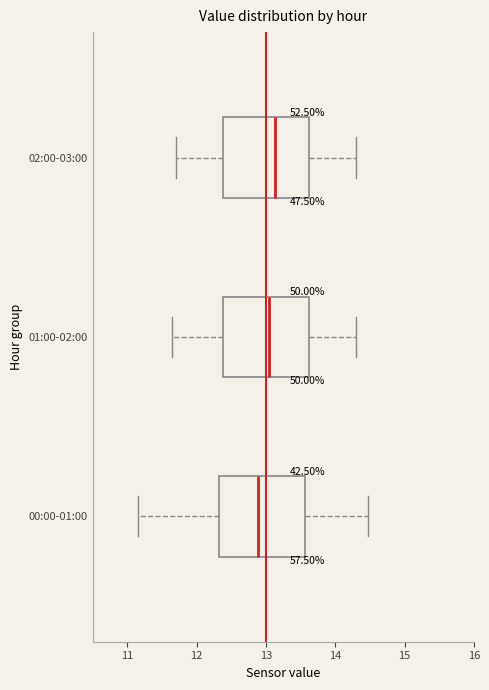

Reading bottom to top, transcribe this box plot: for each box, give where its median line is, the range the box spans, and where its two whiskers end, as read against the x-axis. The values are not printed on the chart, so give them approximately, as read against the axis.

00:00-01:00: median 12.9, box 12.3 to 13.6, whiskers 11.2 to 14.5
01:00-02:00: median 13.1, box 12.4 to 13.6, whiskers 11.7 to 14.3
02:00-03:00: median 13.1, box 12.4 to 13.6, whiskers 11.7 to 14.3